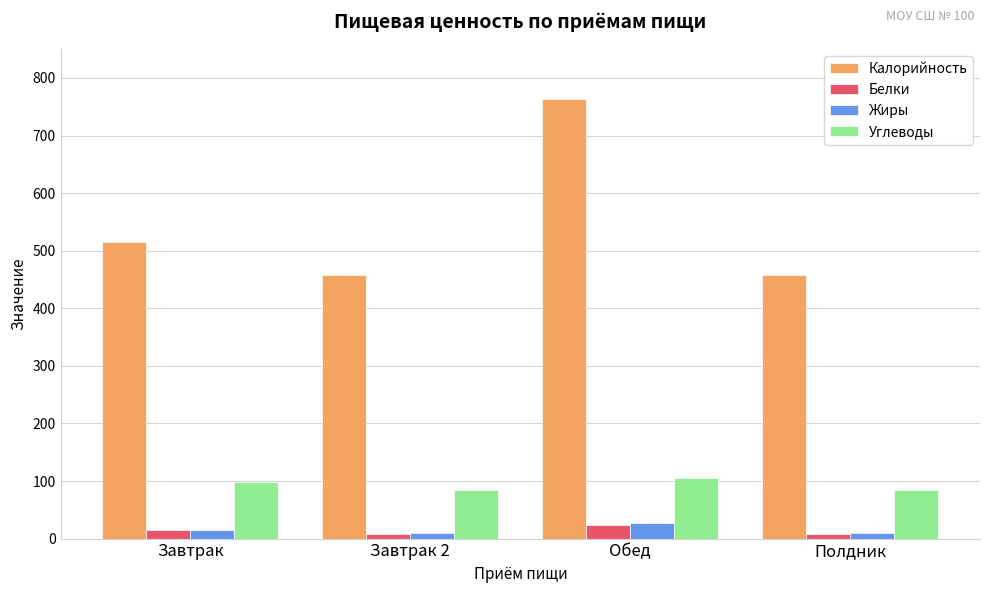

True or false: Углеводы has a value of 98.0 at Завтрак.

True